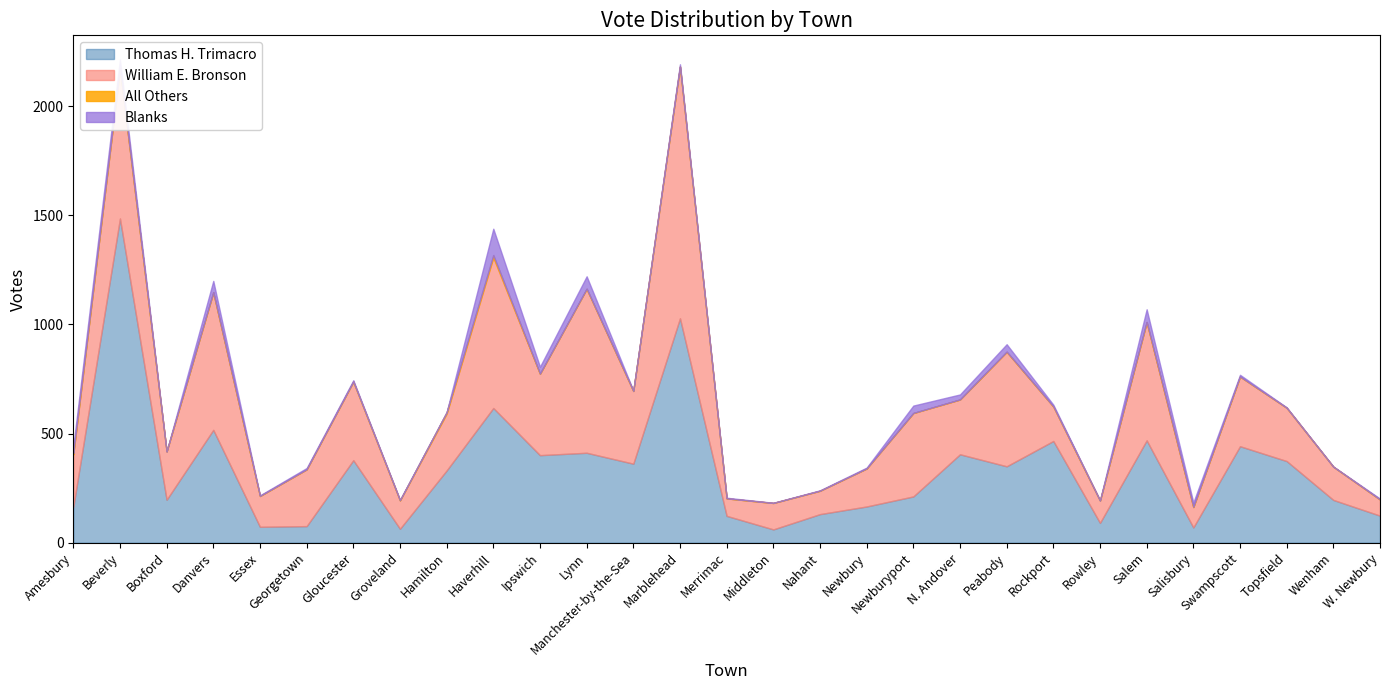

What is the difference between the second highest and second lowest values in the Blanks series?

58